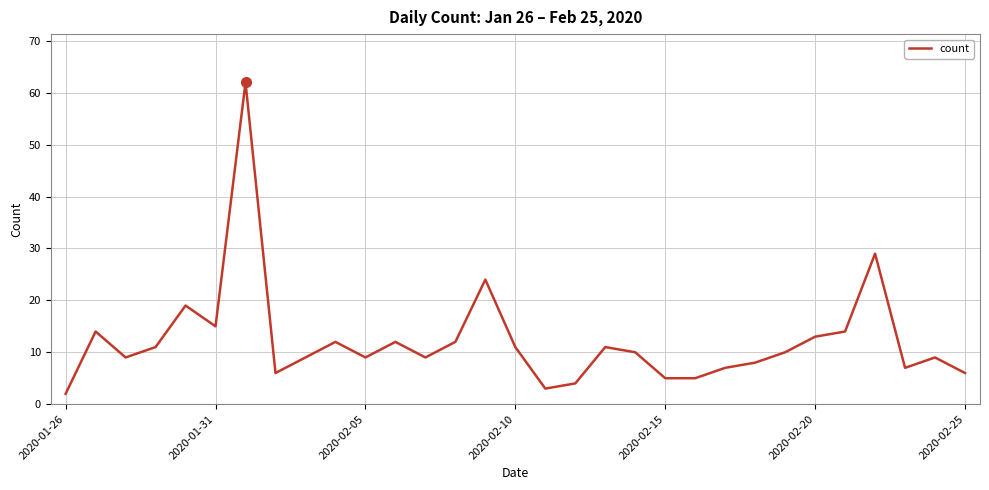

What is the average value?

12